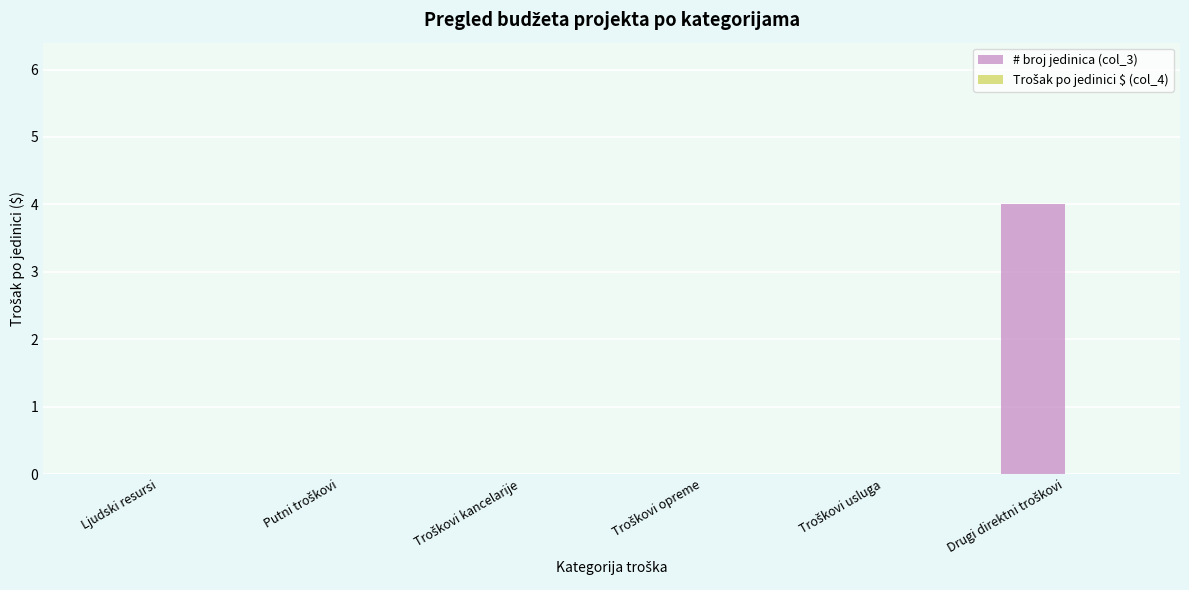

Does the chart contain stacked bars?

No